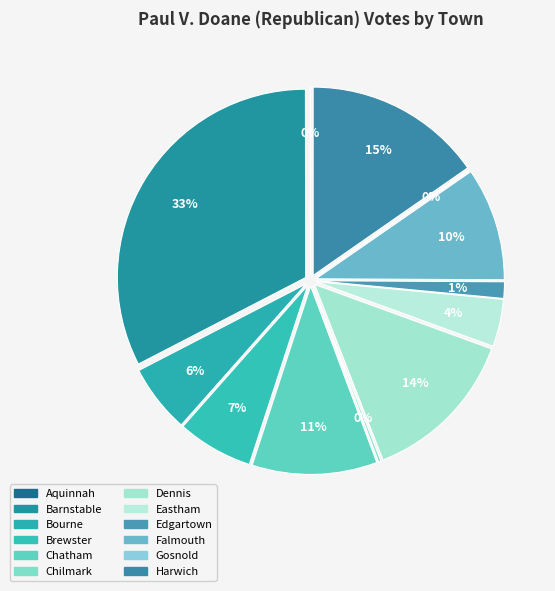

True or false: Bourne accounts for 6% of the total.

True